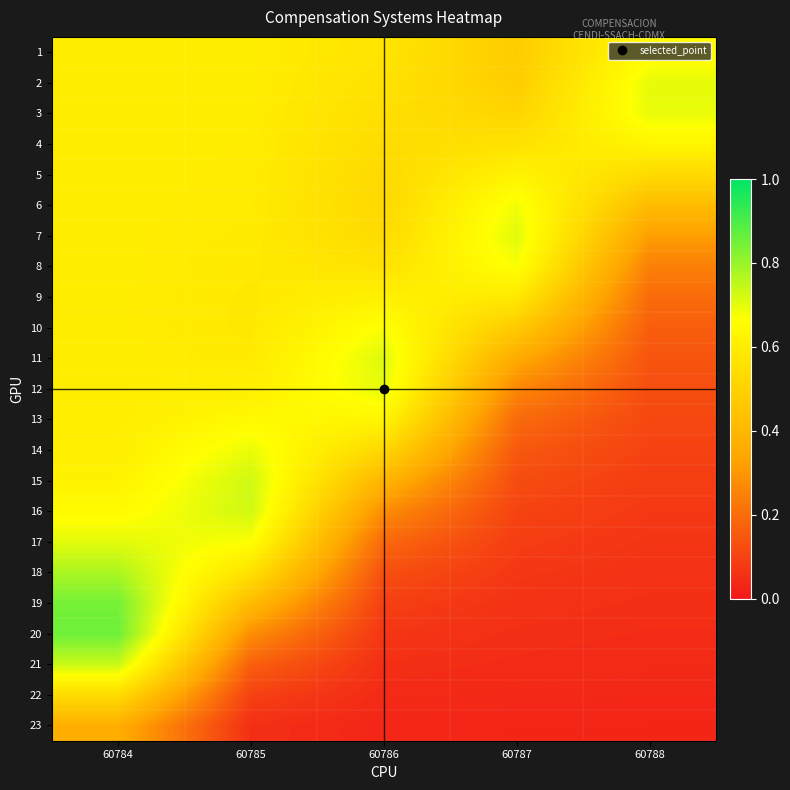

Which series changed the most between 60784 and 60787?

20